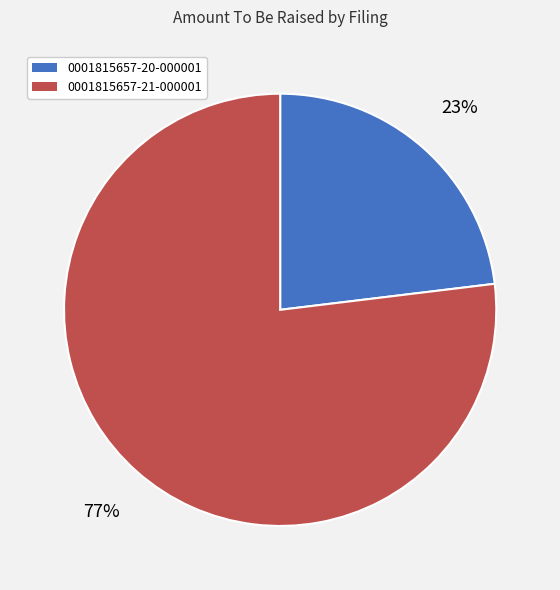

Combined, do 0001815657-21-000001 and 0001815657-20-000001 account for over 50%?

Yes